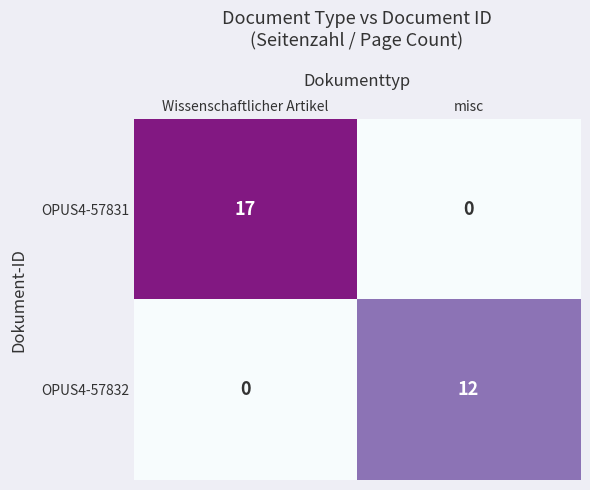

Is it true that OPUS4-57832 equals 0 at Wissenschaftlicher Artikel?

True